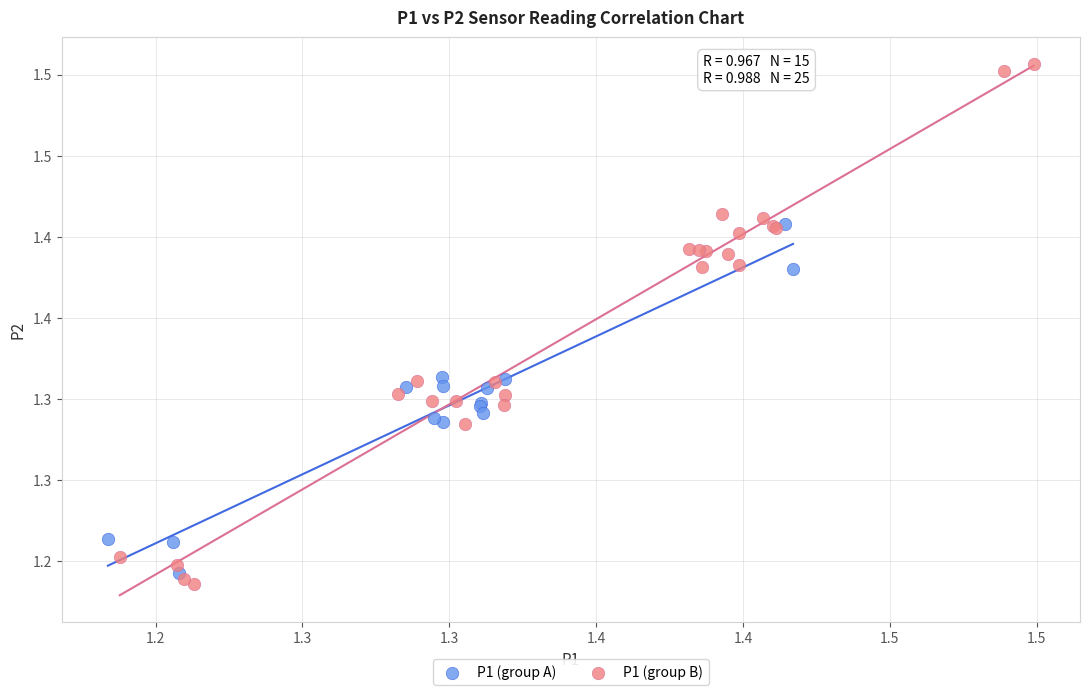

Which series reaches the minimum Y coordinate?

P1 (group B)